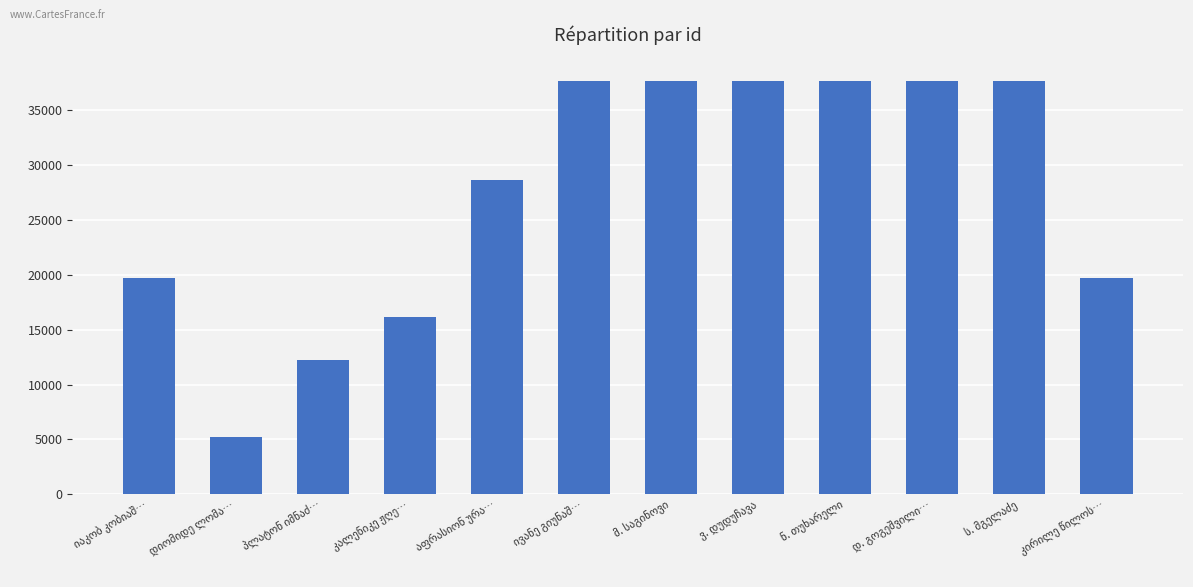

What is the average value?

27326